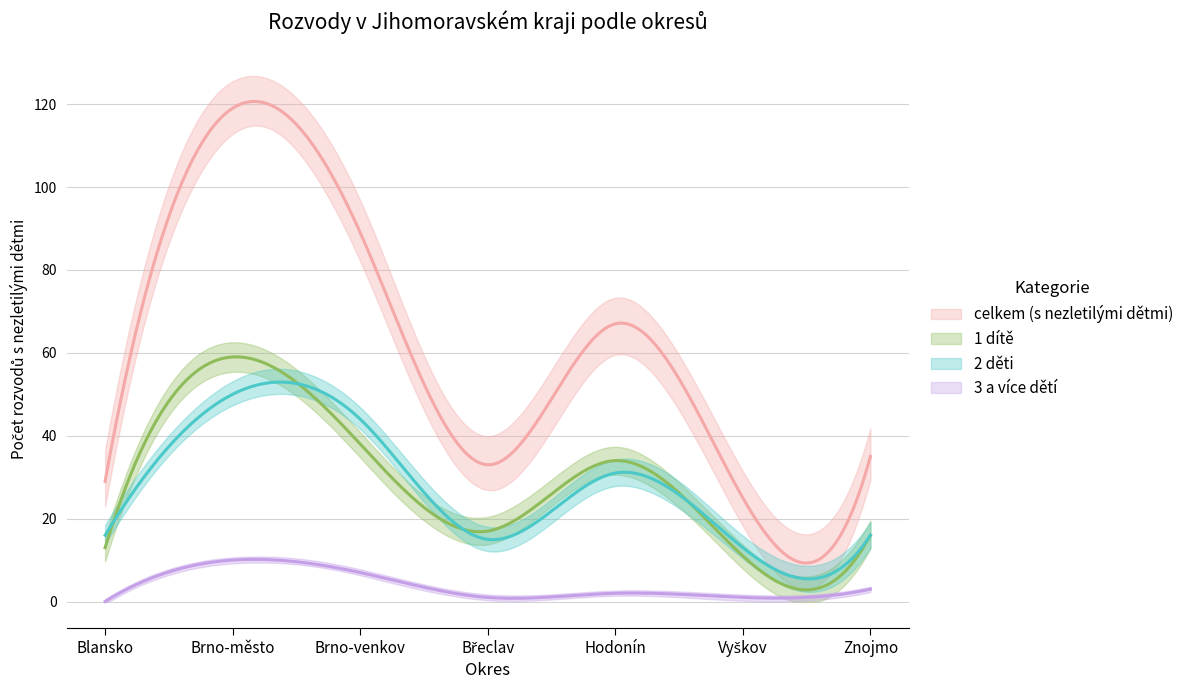

The 3 a více dětí series shows 1 at Vyškov. True or false?

True